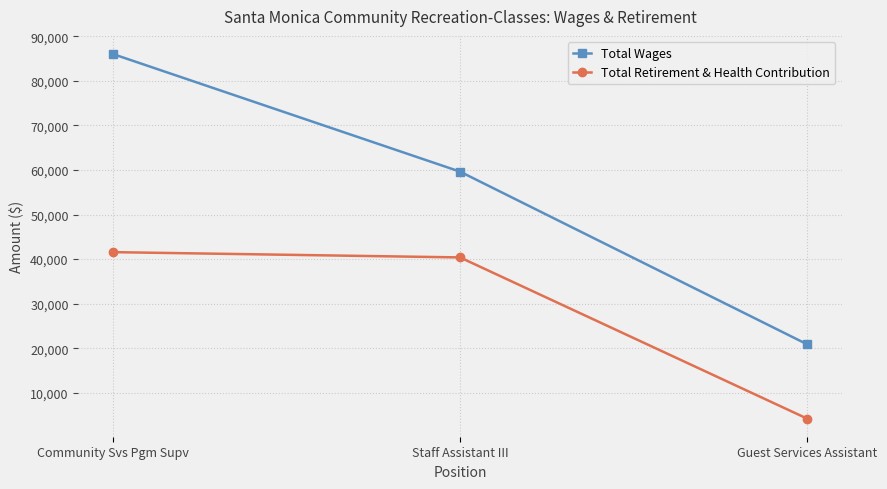

Does the chart have visible grid lines?

Yes